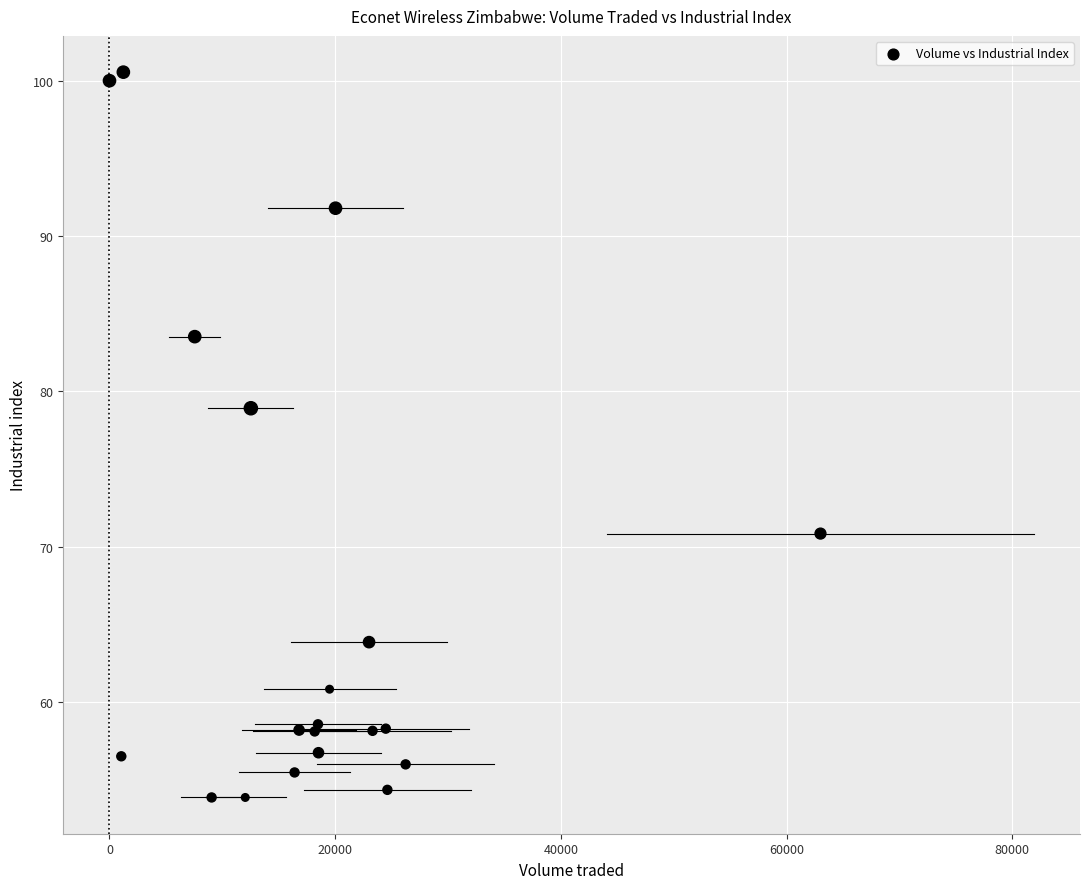

What Y value in the scatter plot is closest to 77?

78.9